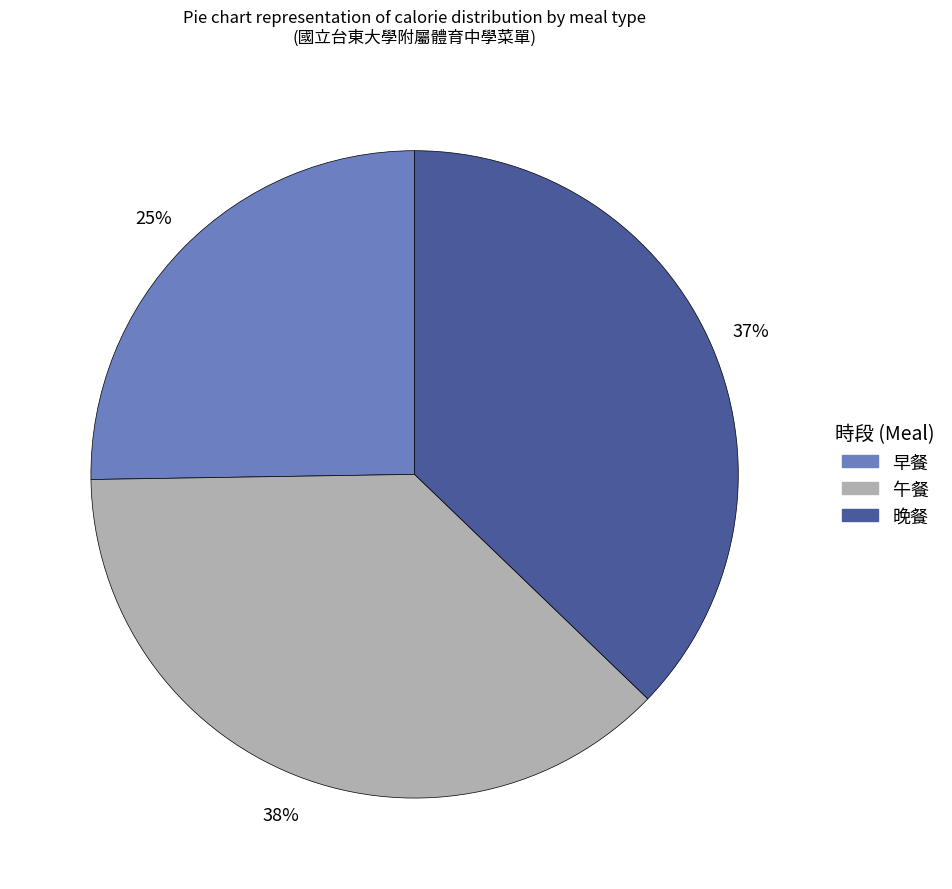

What is the smallest slice in the pie chart?

早餐